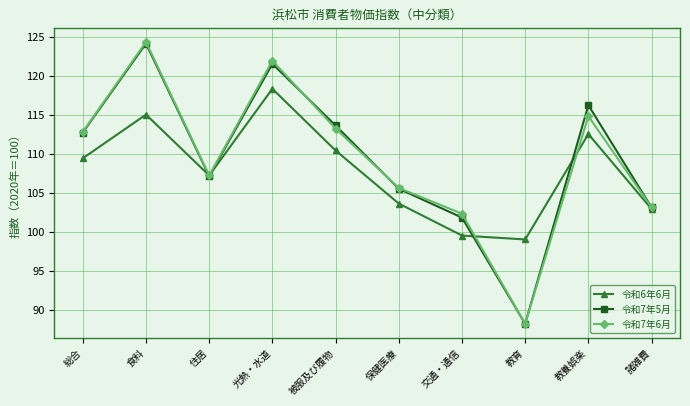

How many data points in 令和7年5月 are above 112?

5